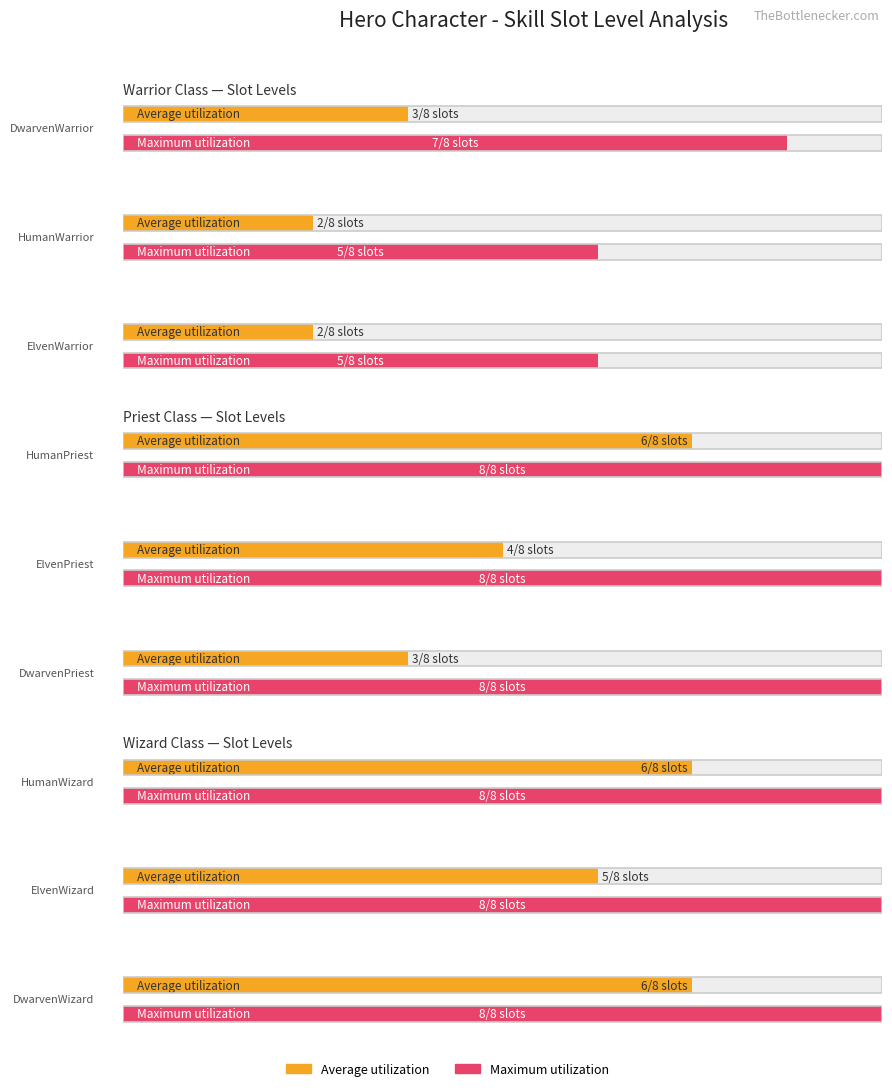

What position from the right is ElvenPriest?

5